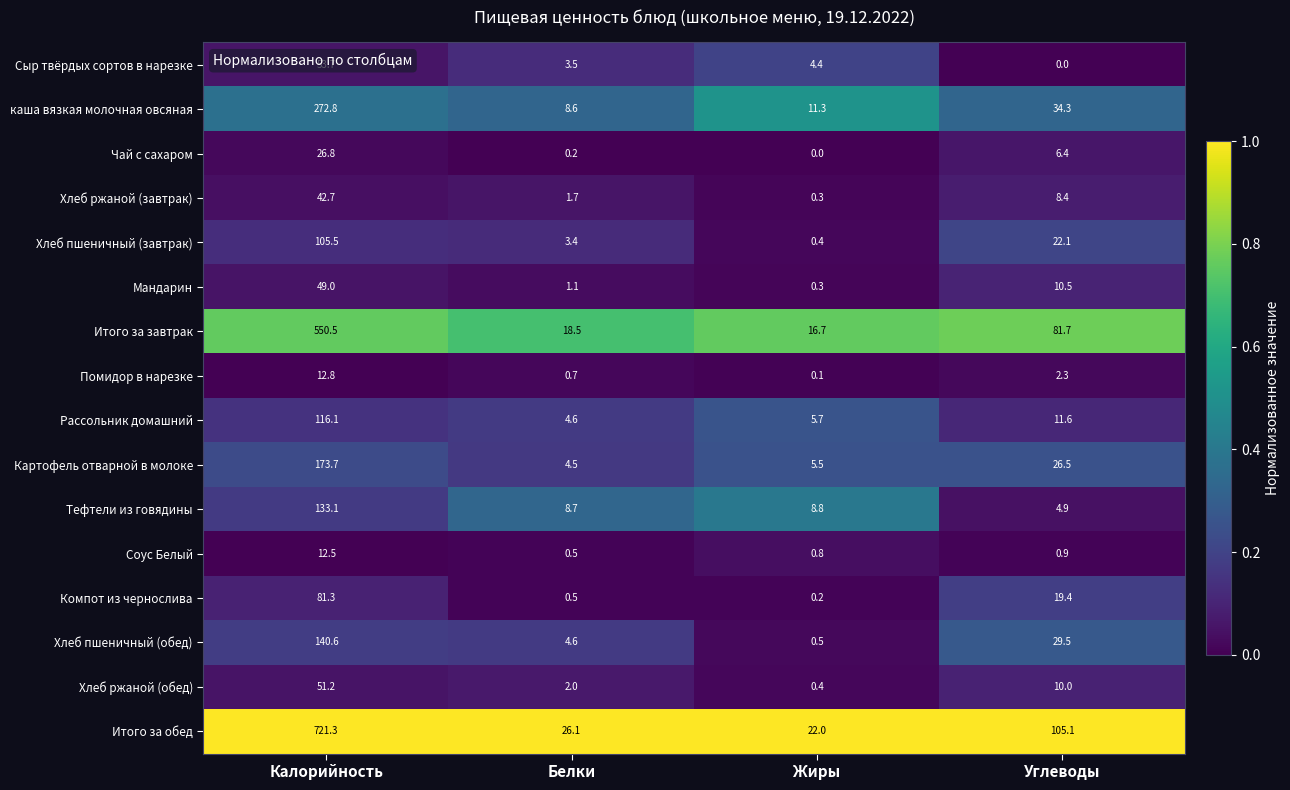

What is the difference between the highest and lowest values at Белки?

25.9